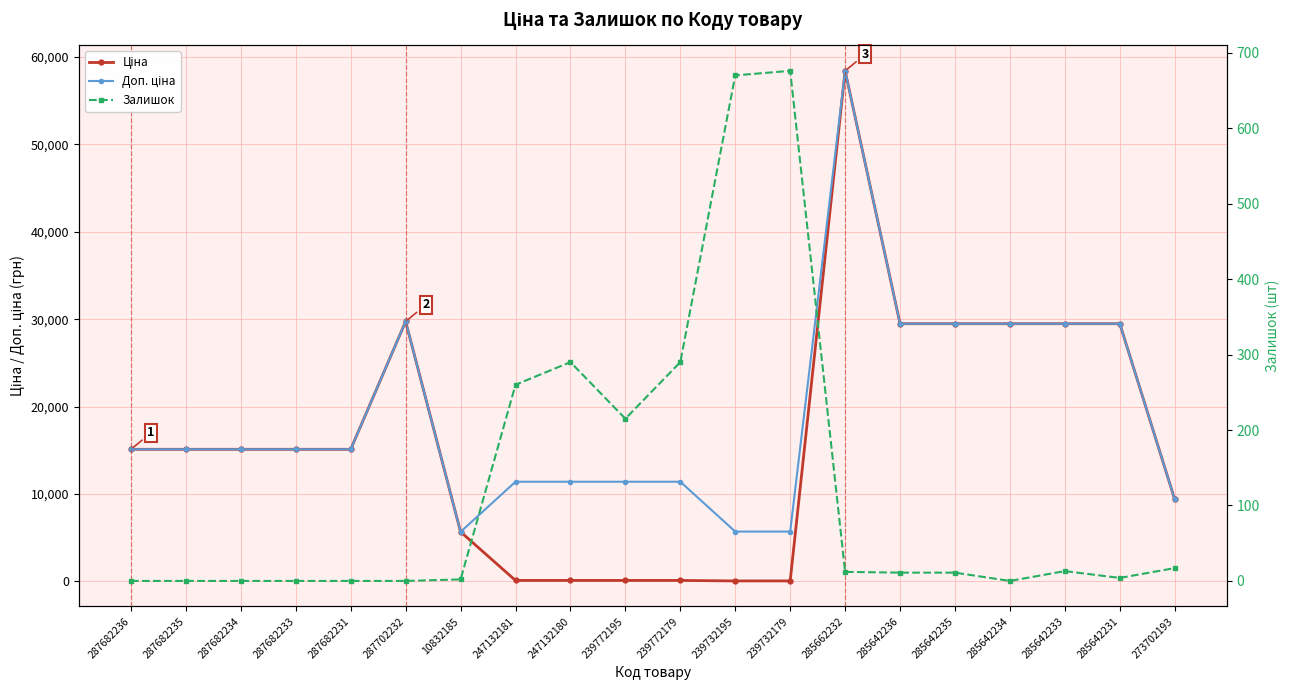

How many lines are shown in the chart?

3